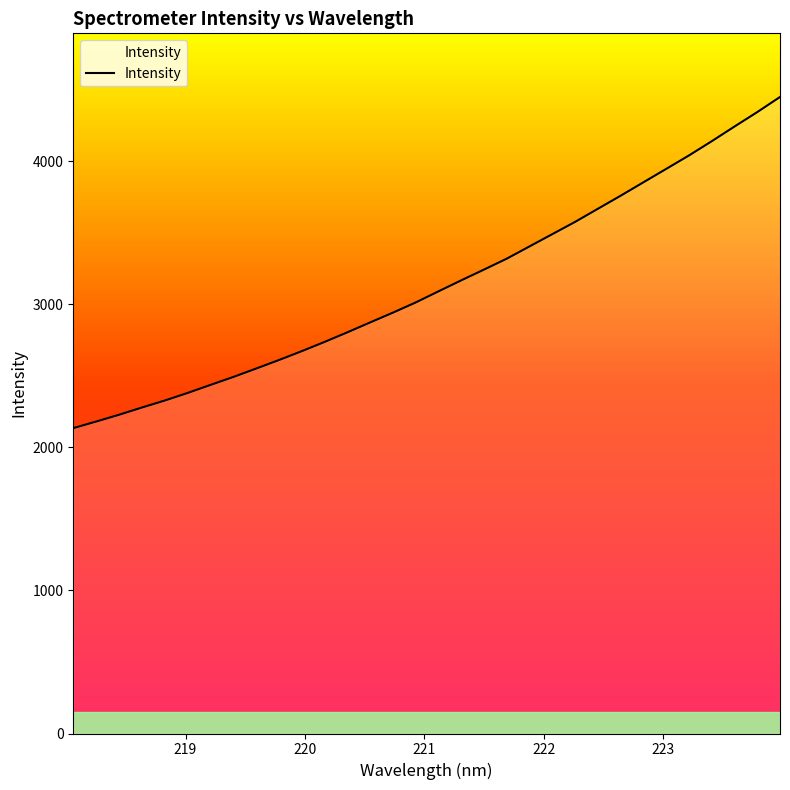

How many lines are shown in the chart?

1